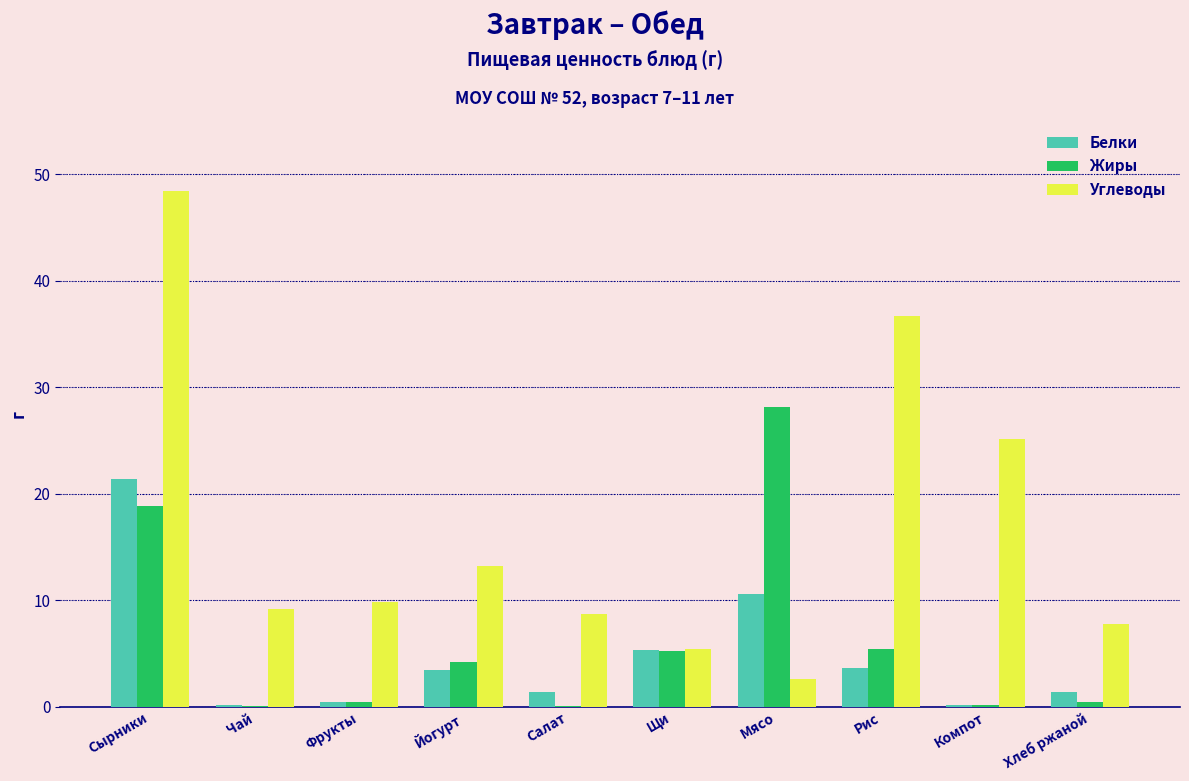

Between Йогурт and Салат, which series saw the biggest shift?

Углеводы